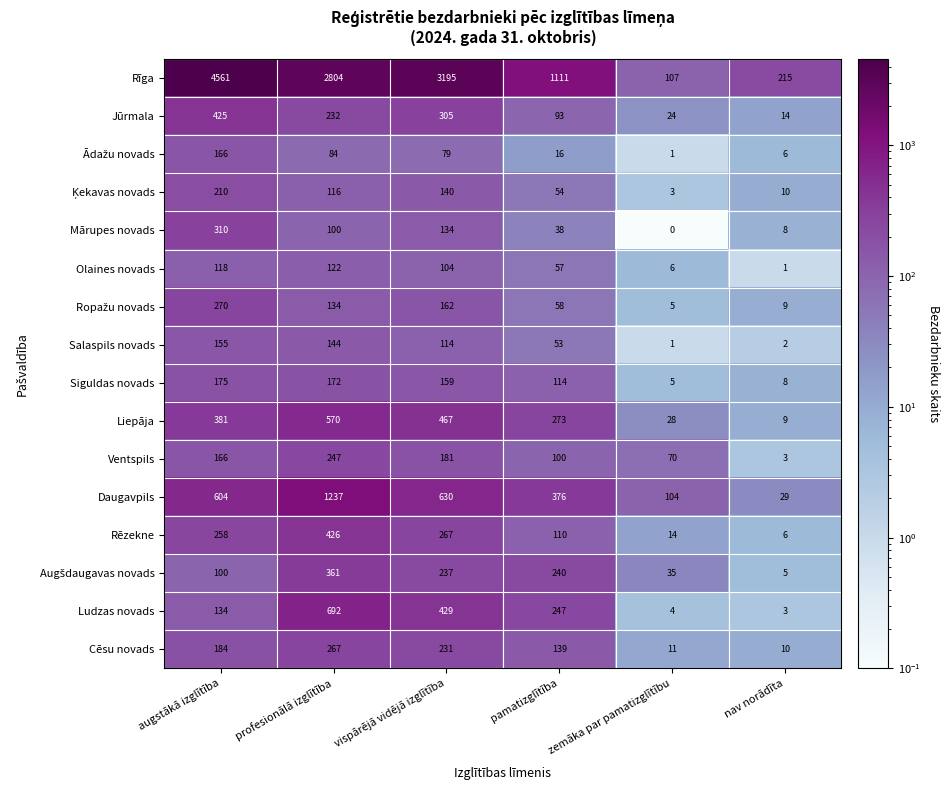

At which label is Rīga closest to 2334?

profesionālā izglītība